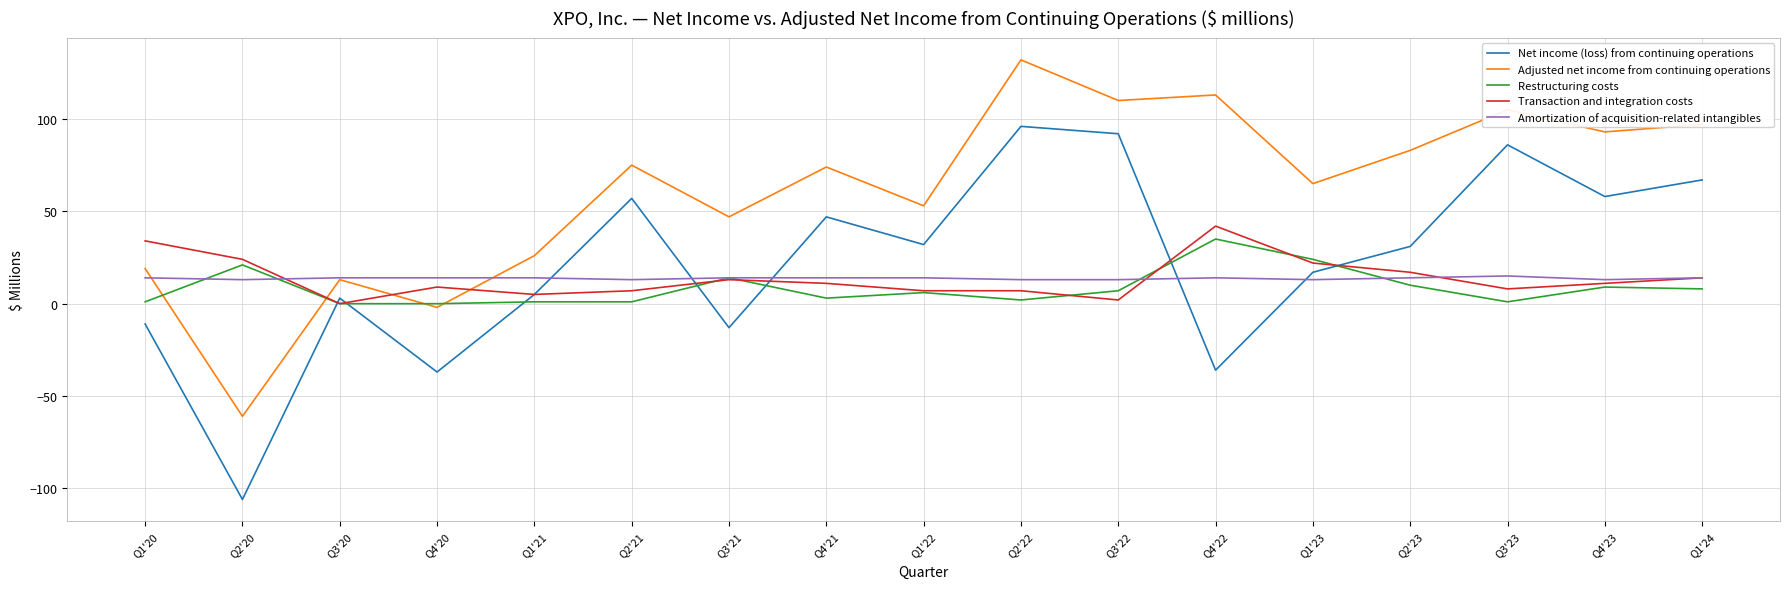

The Transaction and integration costs series shows 2 at Q3'22. True or false?

True